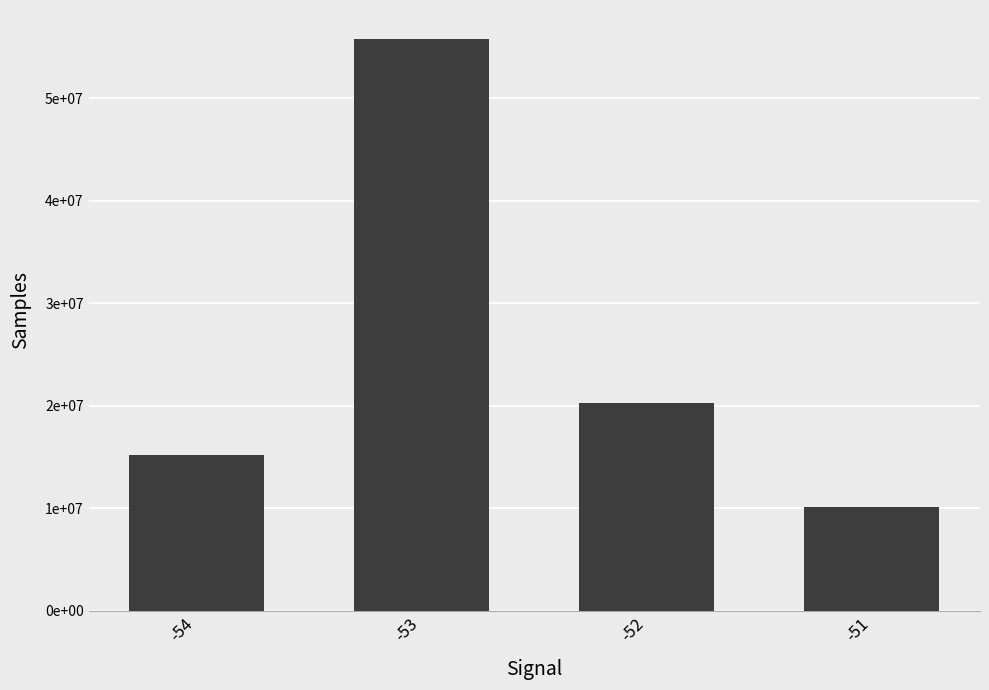

Rank the categories by value from highest to lowest.

-53, -52, -54, -51